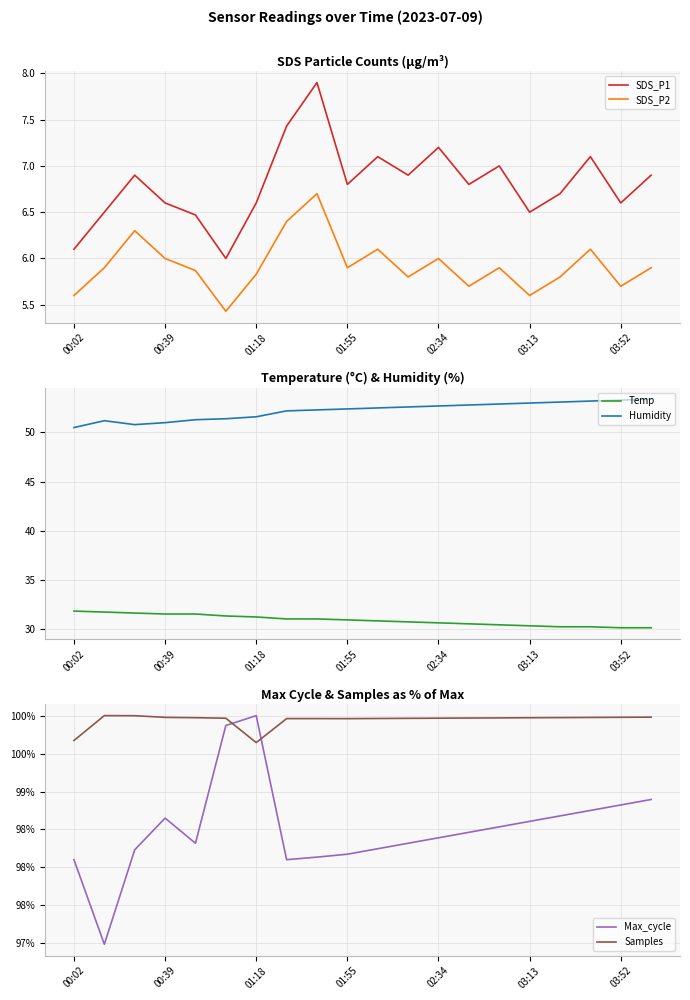

Reading right to left, list all the values displayed in this chart.

SDS_P1: 6.9	6.6	7.1	6.7	6.5	7.0	6.8	7.2	6.9	7.1	6.8	7.9	7.4	6.6	6.0	6.5	6.6	6.9	6.5	6.1
SDS_P2: 5.9	5.7	6.1	5.8	5.6	5.9	5.7	6.0	5.8	6.1	5.9	6.7	6.4	5.8	5.4	5.9	6.0	6.3	5.9	5.6
Temp: 30.1	30.1	30.2	30.2	30.3	30.4	30.5	30.6	30.7	30.8	30.9	31.0	31.0	31.2	31.3	31.5	31.5	31.6	31.7	31.8
Humidity: 53.4	53.3	53.2	53.1	53.0	52.9	52.8	52.7	52.6	52.5	52.4	52.3	52.2	51.6	51.4	51.3	51.0	50.8	51.2	50.5
Max_cycle: 98.9	98.8	98.8	98.7	98.6	98.5	98.5	98.4	98.3	98.2	98.2	98.1	98.1	100.0	99.9	98.3	98.6	98.2	97.0	98.1
Samples: 100.0	100.0	100.0	100.0	100.0	100.0	100.0	100.0	100.0	100.0	100.0	100.0	100.0	99.6	100.0	100.0	100.0	100.0	100.0	99.7